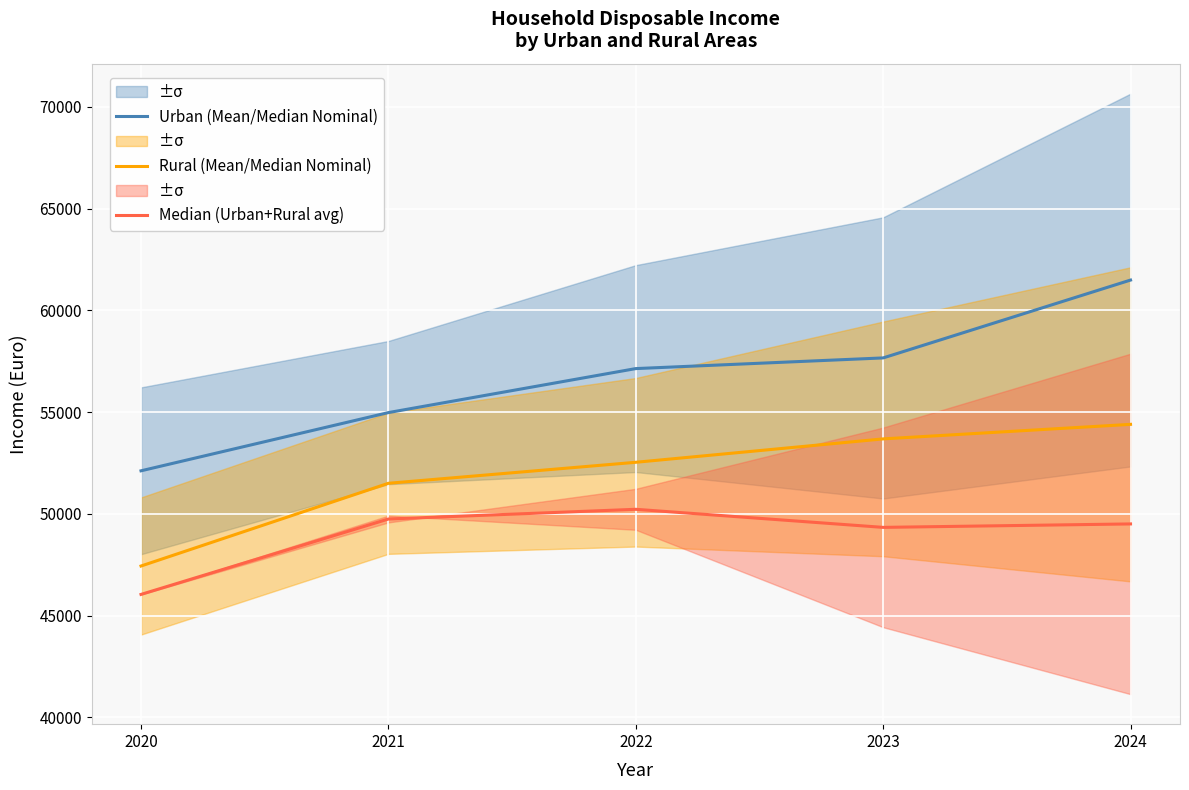

List the series in order of their overall mean, lowest first.

Median (Urban+Rural avg), Rural (Mean/Median Nominal), Urban (Mean/Median Nominal)